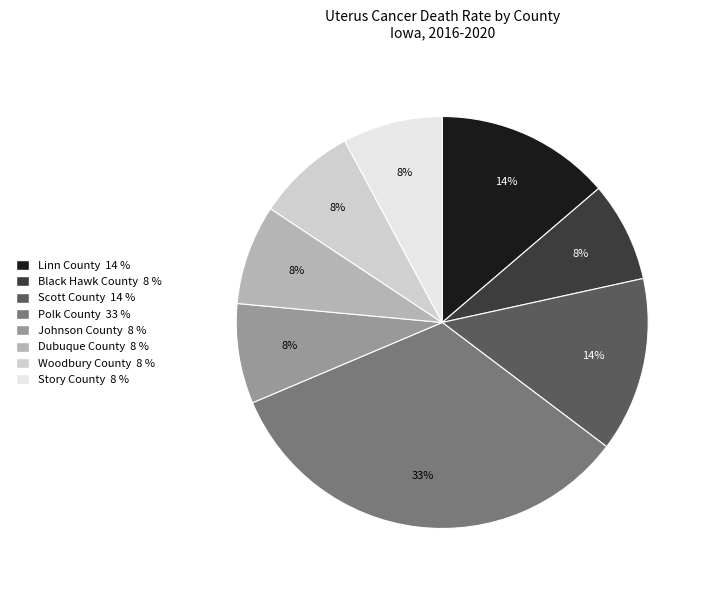

Does any single category account for the majority?

No